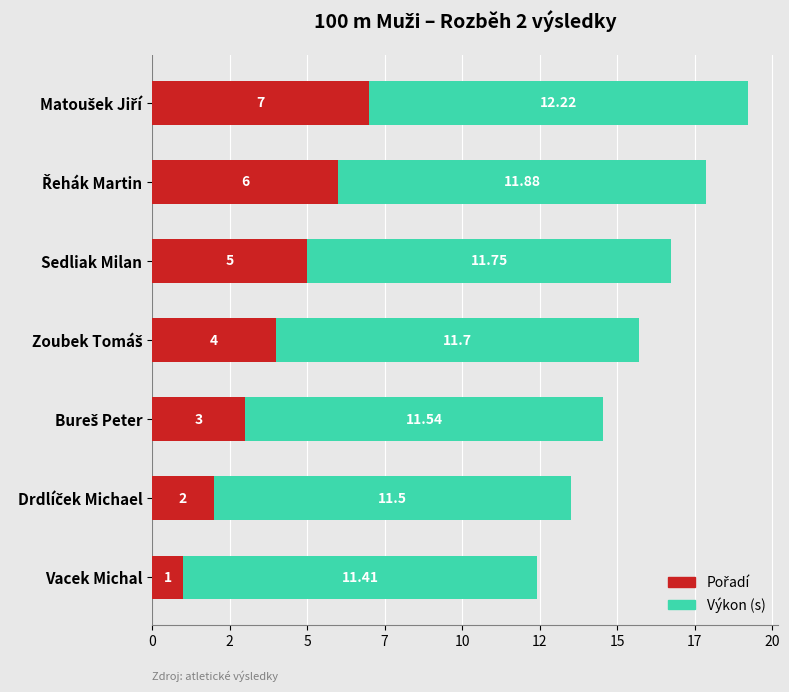

Count the Výkon (s) values in the range 11 to 12.

6